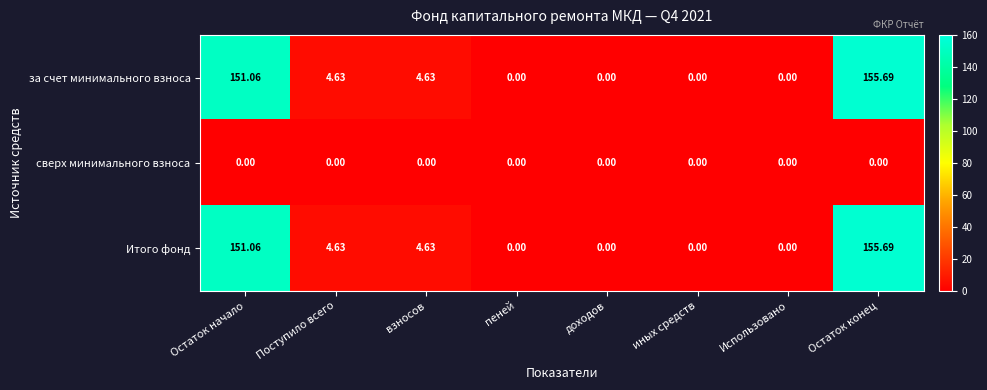

How many data points does each series have?

8